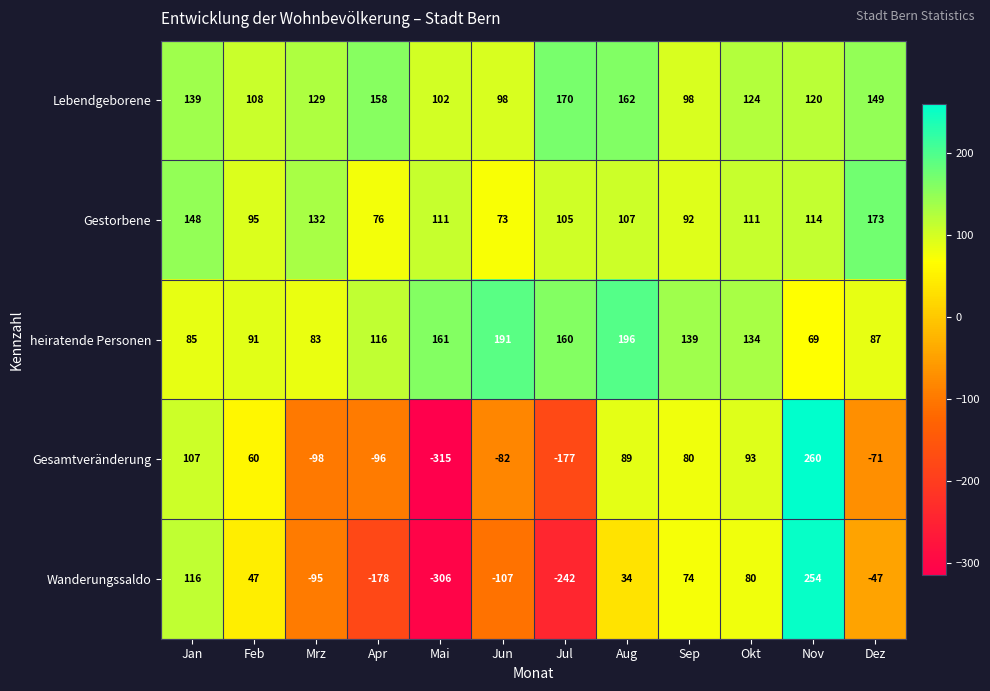

How many values in the Lebendgeborene series are below 129?

6